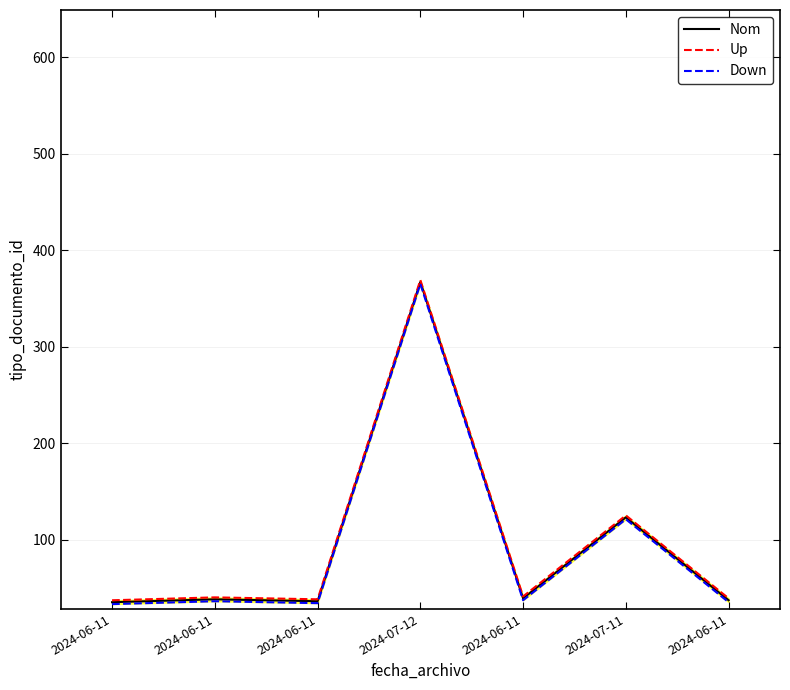

Reading left to right, transcribe all the data shown in this chart.

Nom: 2024-06-11=35	2024-06-11=38	2024-06-11=36	2024-07-12=367	2024-06-11=39	2024-07-11=123	2024-06-11=37
Up: 2024-06-11=37	2024-06-11=40	2024-06-11=38	2024-07-12=369	2024-06-11=41	2024-07-11=125	2024-06-11=39
Down: 2024-06-11=33	2024-06-11=36	2024-06-11=34	2024-07-12=365	2024-06-11=37	2024-07-11=121	2024-06-11=35